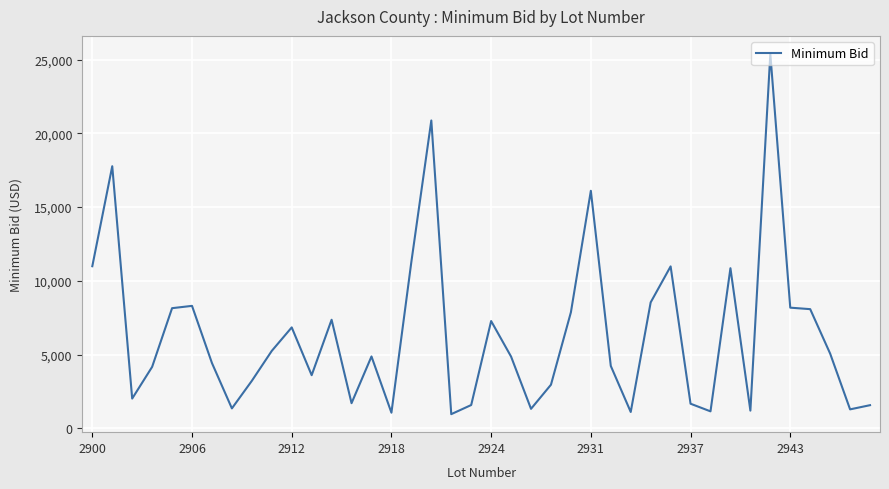

How many series are shown in this chart?

1